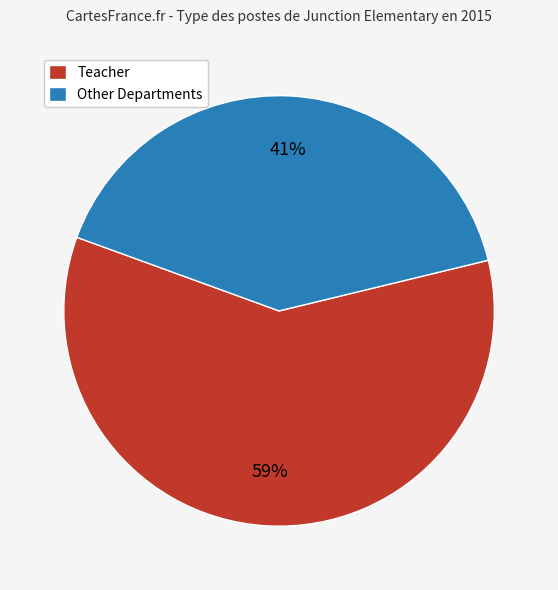

Which slice is the smallest?

Other Departments